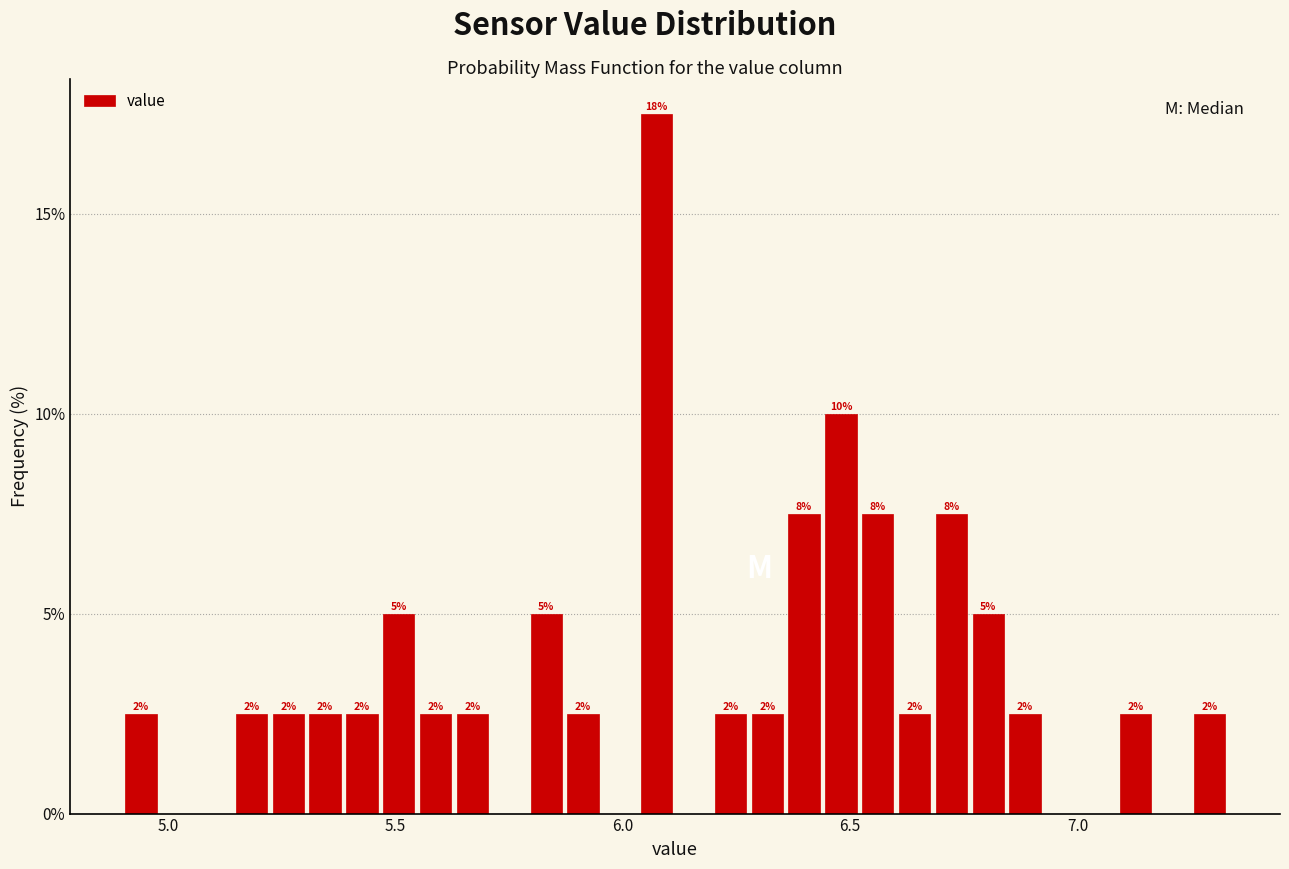

Around what value on the x-axis is the tallest bar? Give the approximate position of its centre, as read against the axis.

6.05